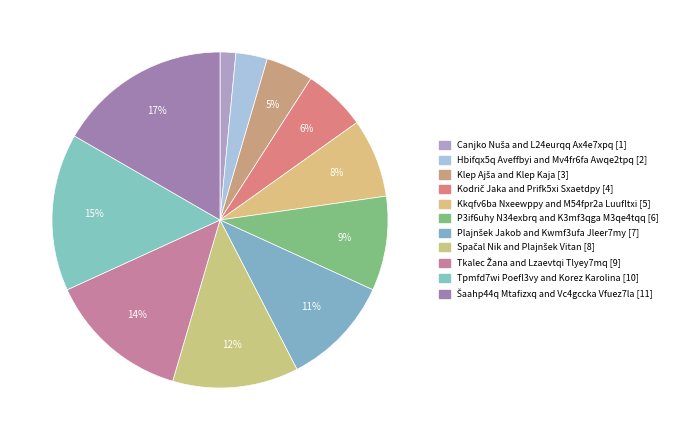

How many slices are in this pie chart?

11